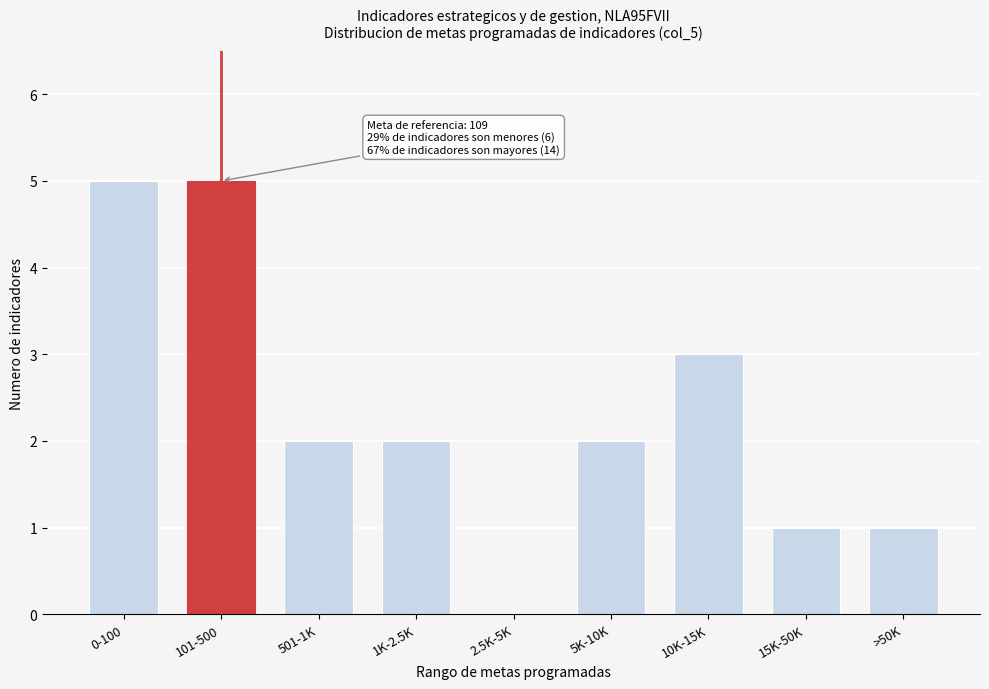

Reading left to right, extract all data points from this chart.

0-100=5	101-500=5	501-1K=2	1K-2.5K=2	2.5K-5K=0	5K-10K=2	10K-15K=3	15K-50K=1	>50K=1